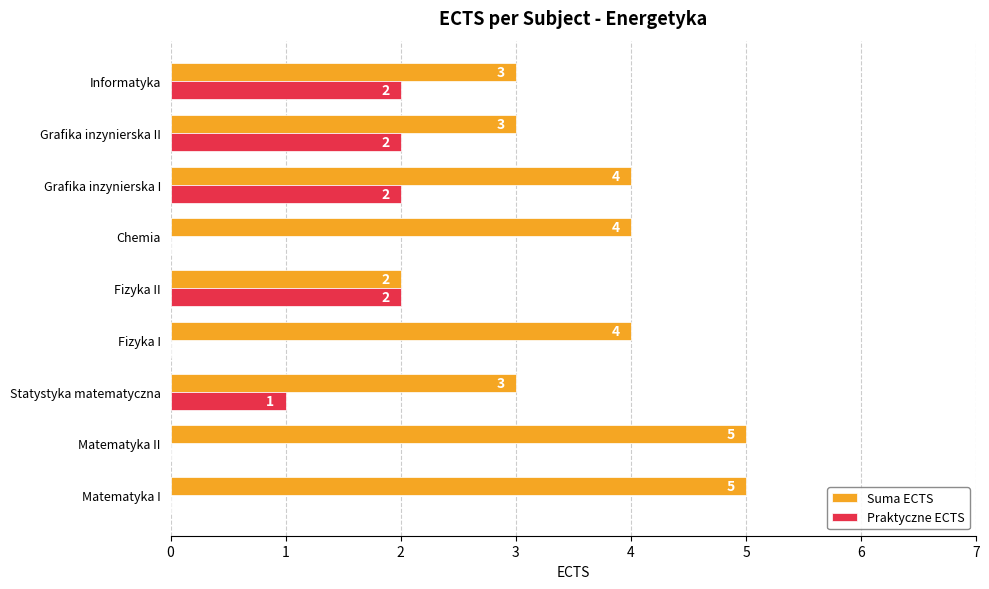

At which category is the sum across all series the highest?

Grafika inzynierska I